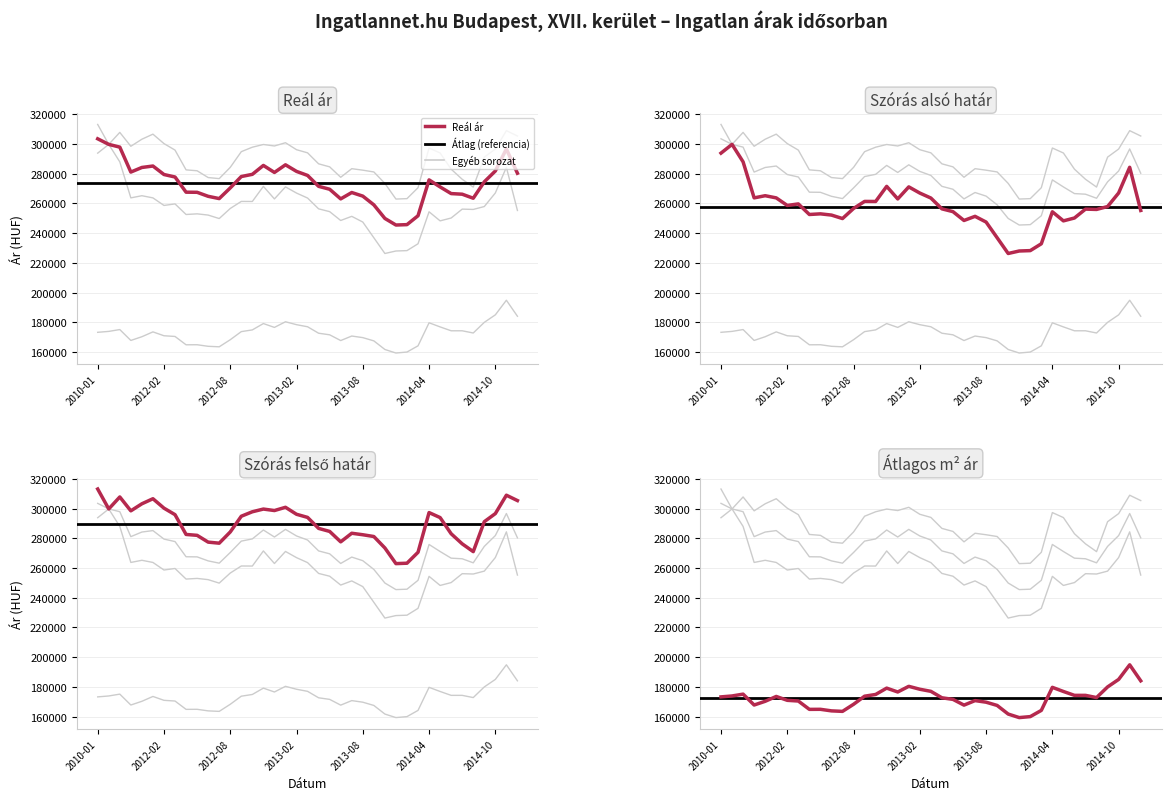

What is the maximum value shown in the chart?

313146